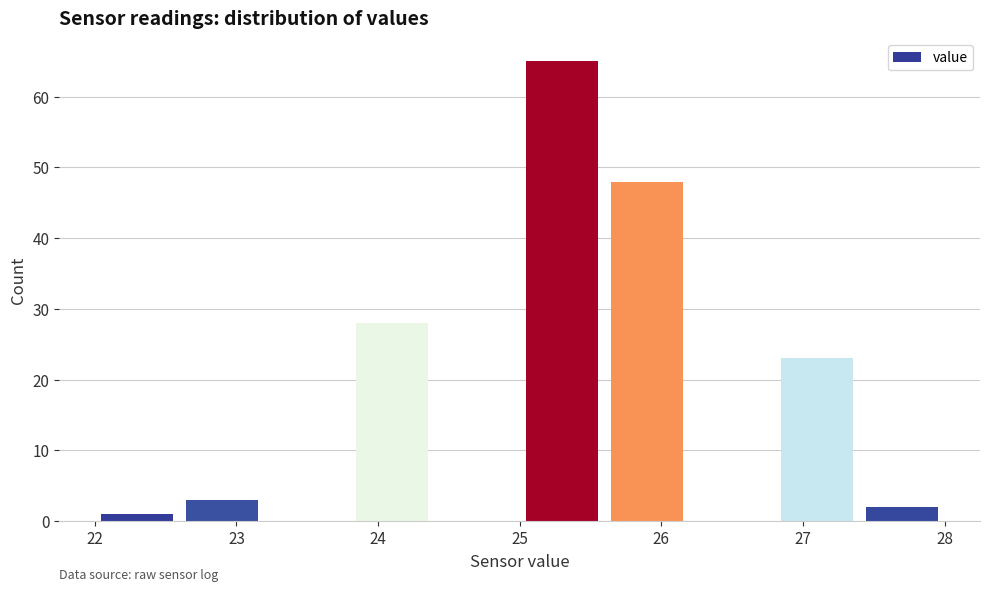

Reading left to right, transcribe this chart: for each bar, give the range it covers on the x-axis and its height. The values are not printed on the chart, so give them approximately, as read against the axis.

22.0 to 22.6: 1
22.6 to 23.2: 3
23.2 to 23.8: 0
23.8 to 24.4: 28
24.4 to 25.0: 0
25.0 to 25.6: 65
25.6 to 26.2: 48
26.2 to 26.8: 0
26.8 to 27.4: 23
27.4 to 28.0: 2